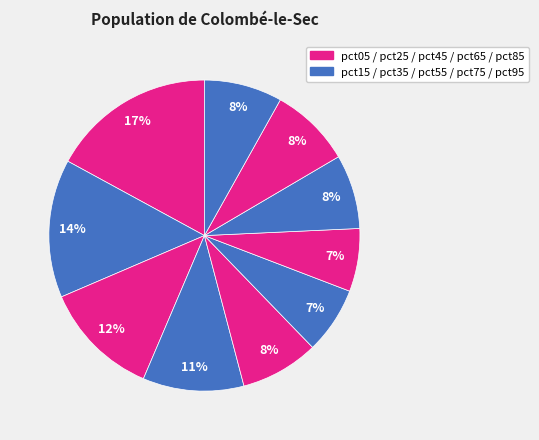

Rank the categories by value from highest to lowest.

pct05, pct15, pct25, pct35, pct85, pct45, pct95, pct75, pct55, pct65